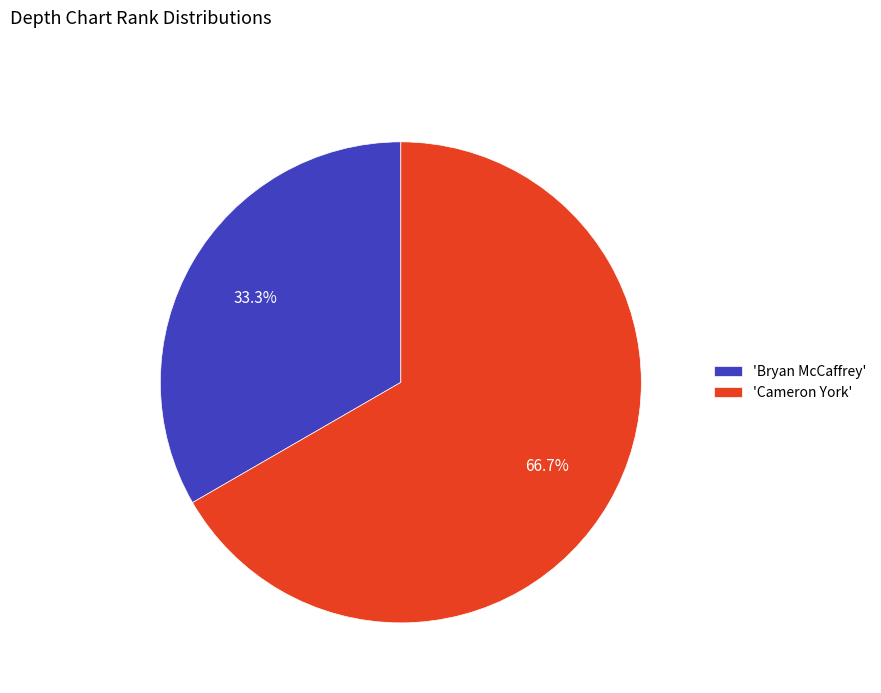

Is there any slice that represents more than half of the pie?

Yes